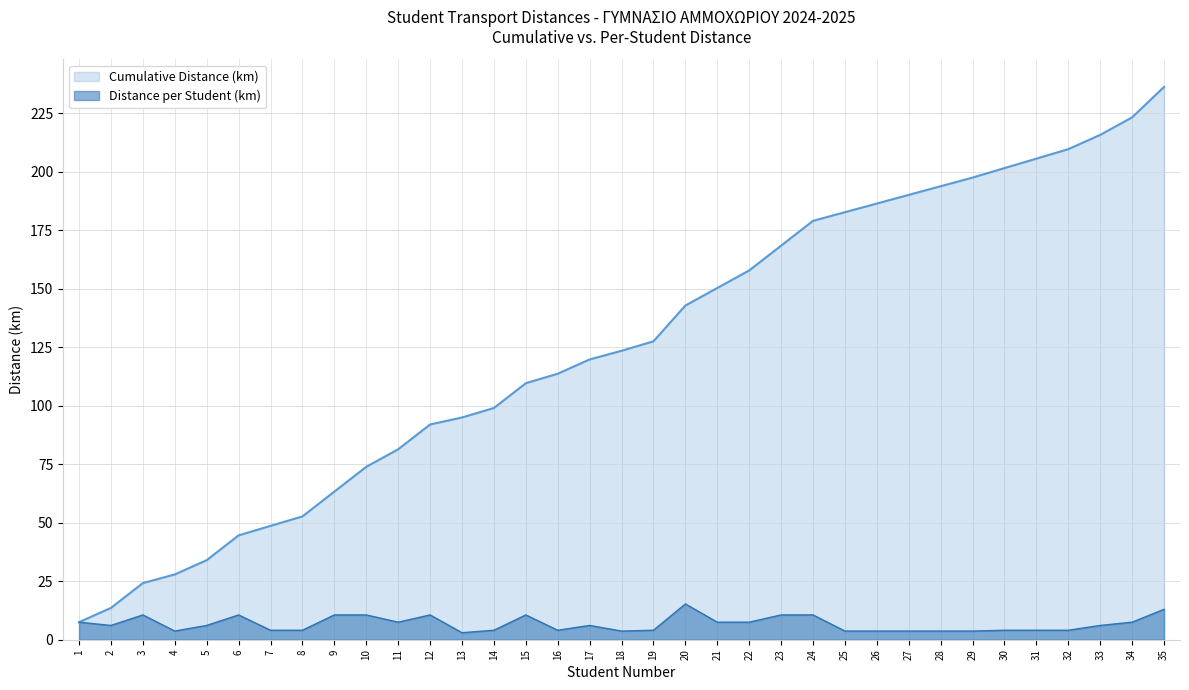

The value of Cumulative Distance (km) at 2 is 13.6. True or false?

True